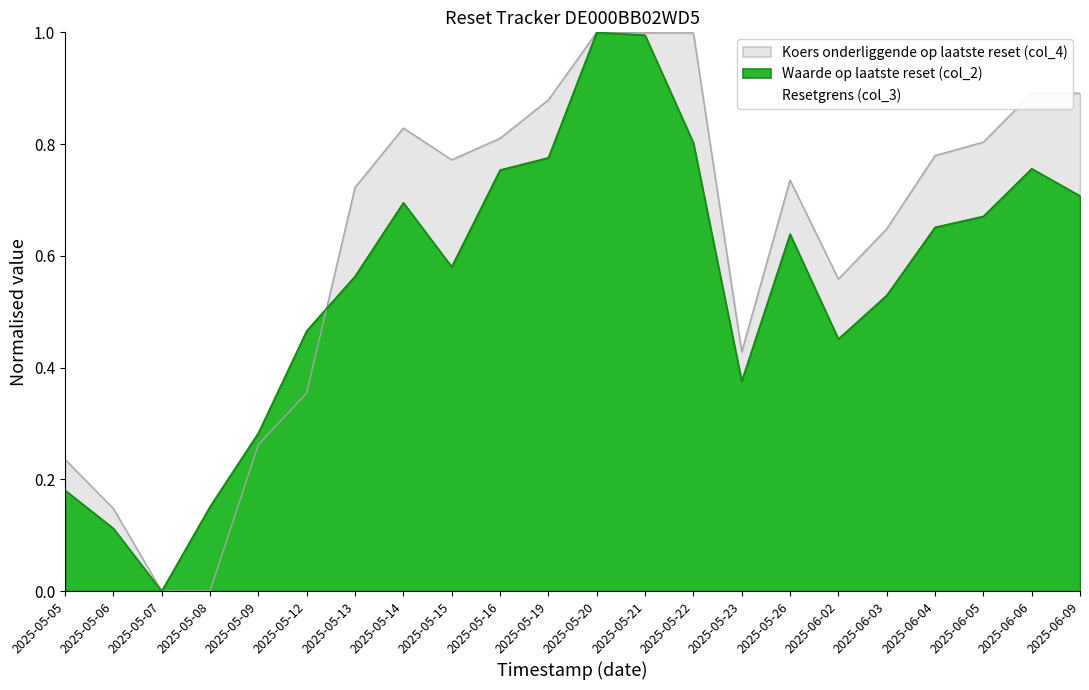

What is the average value of the Waarde op laatste reset (col_2) series?

0.6